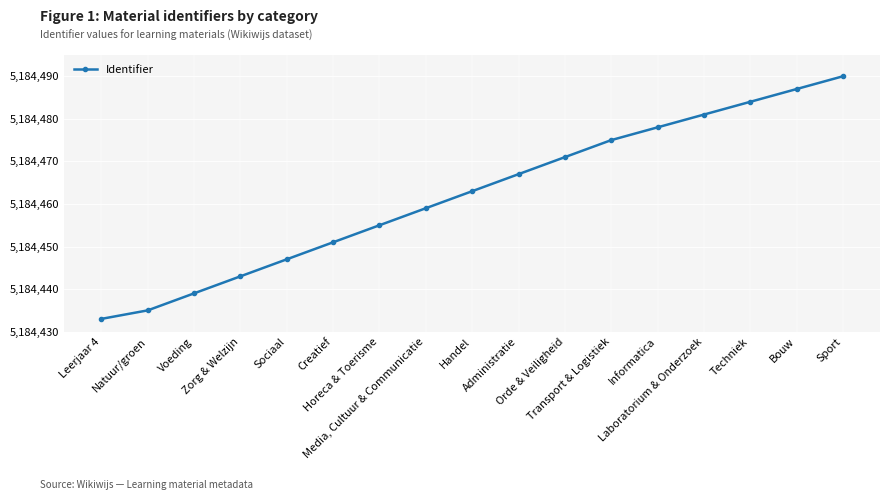

What is the greatest value displayed?

5184490